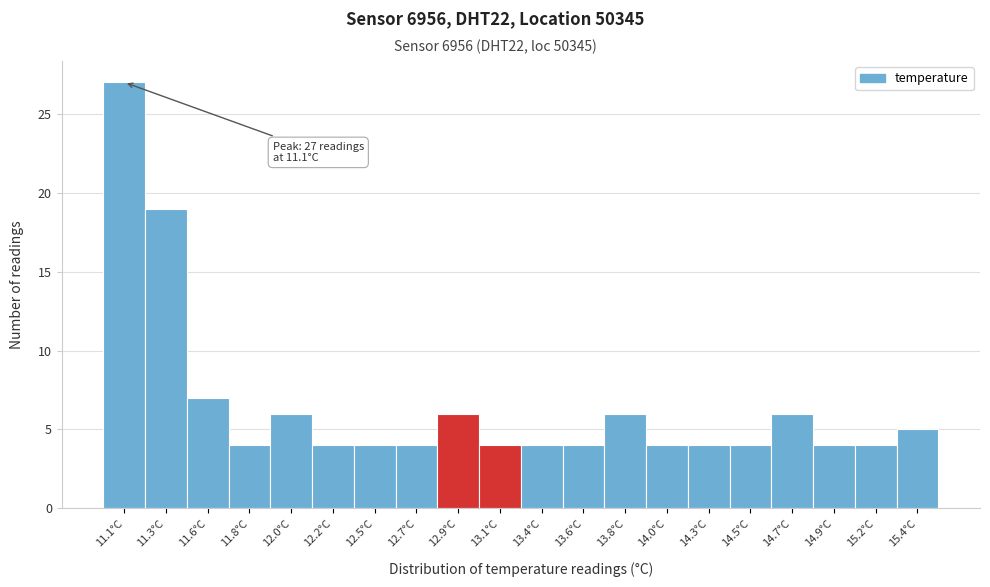

Over which range of the x-axis is the bar tallest?

11.000 to 11.225